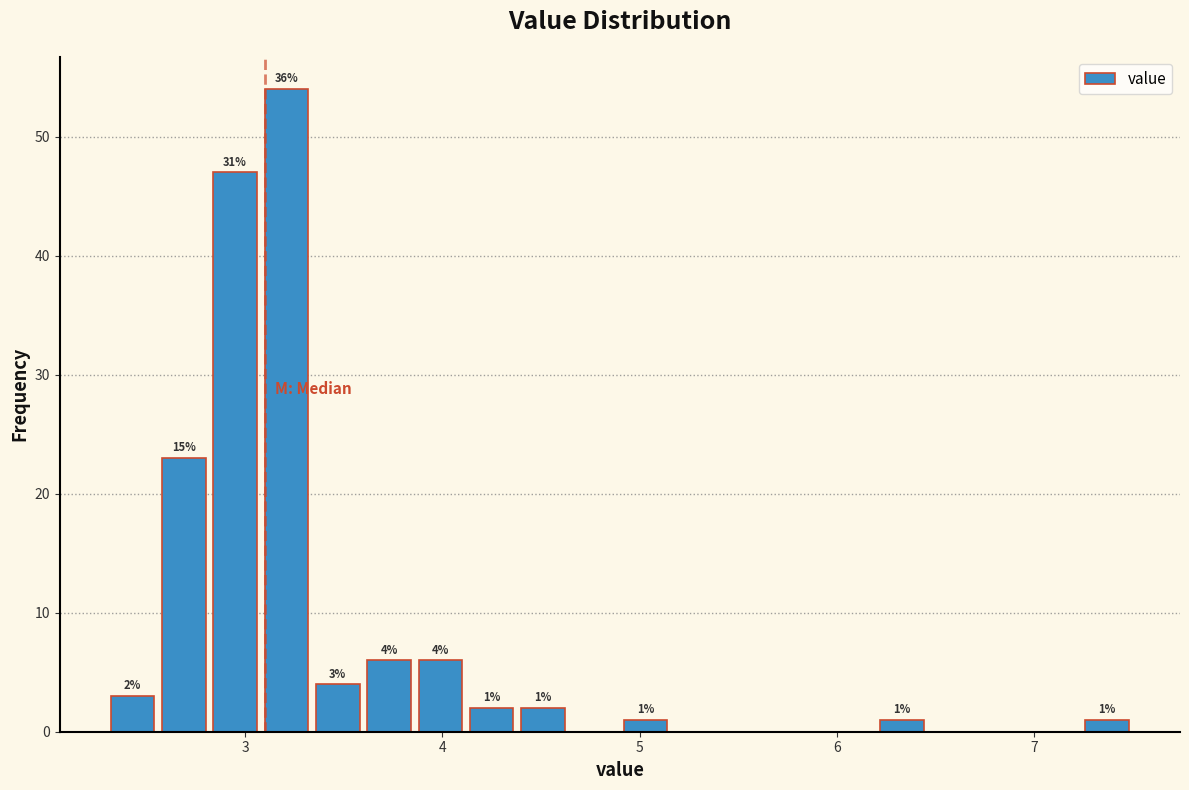

Read against the x-axis, roughly where is the centre of the tallest bar?

3.2